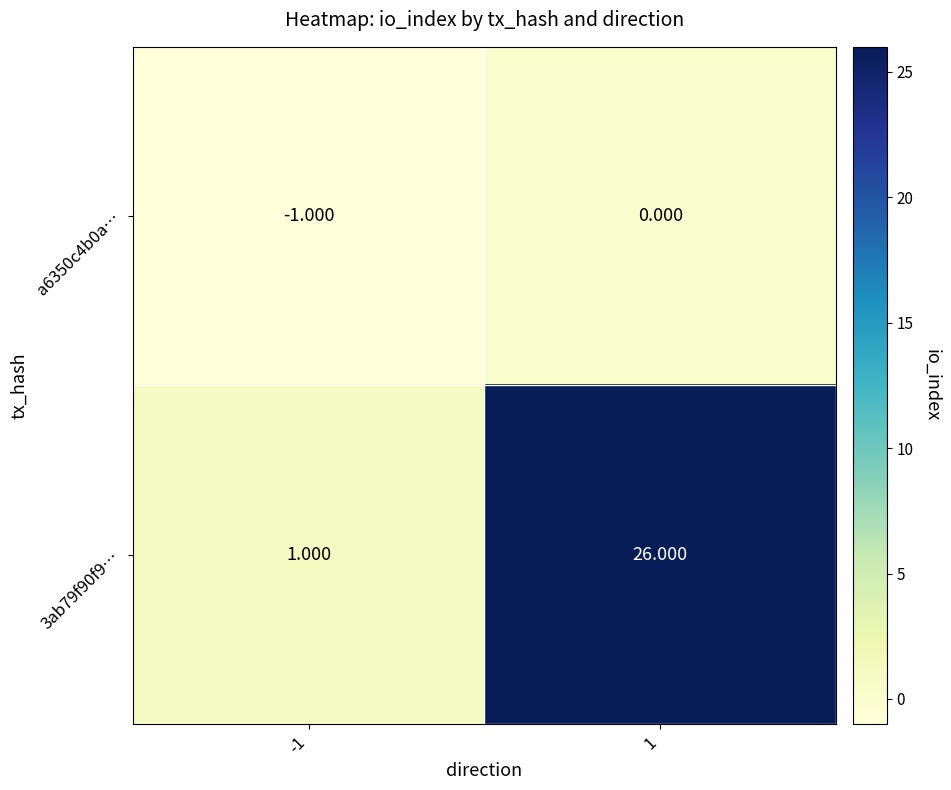

How many series are shown in this chart?

2